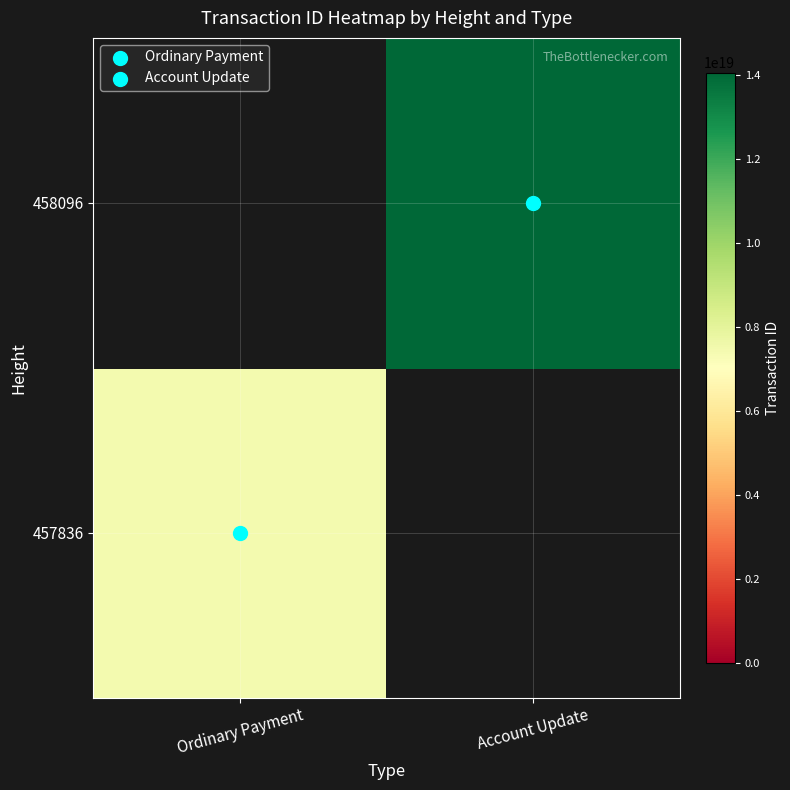

How many distinct data groups are displayed?

2